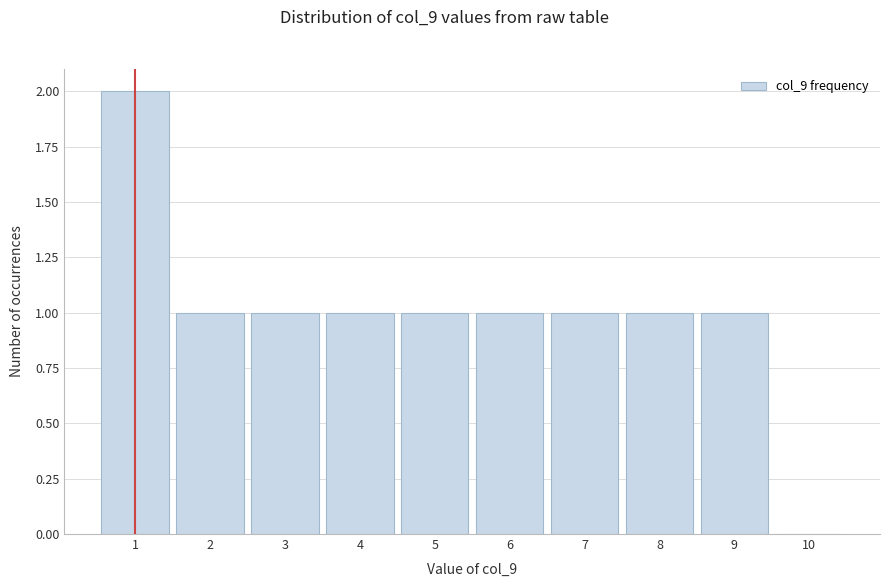

What is the height of the bar covering 5.5 to 6.5 on the x-axis? The values are not printed on the chart, so give them approximately, as read against the axis.

1